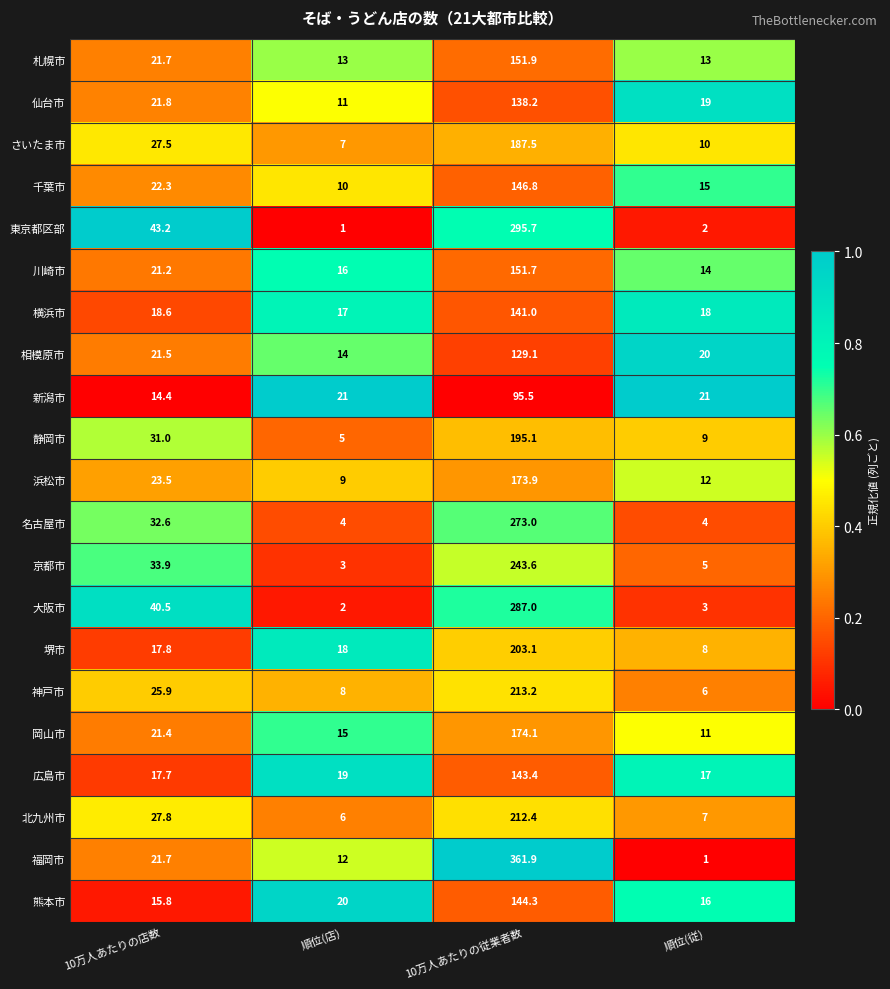

Which series has the widest spread of values?

福岡市